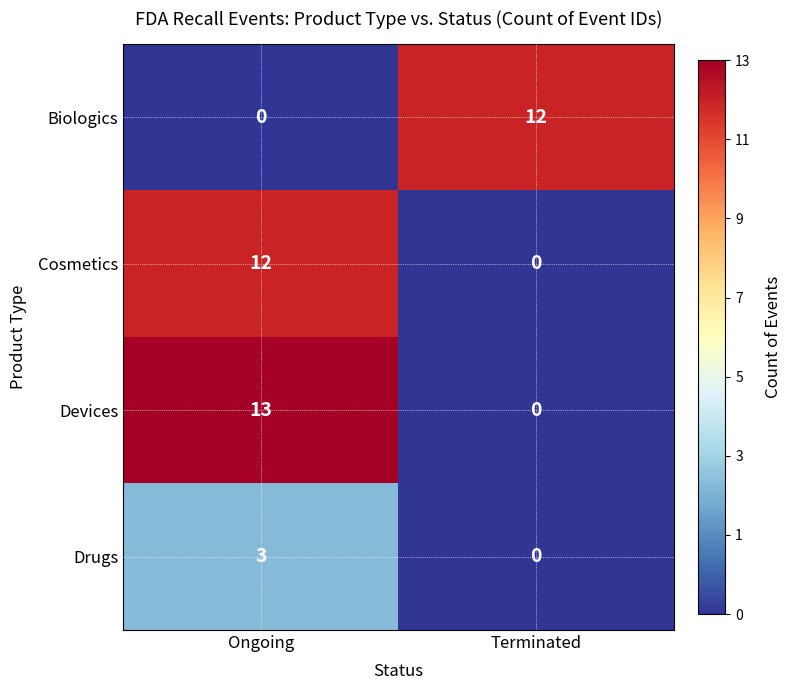

At which category is the sum across all series the highest?

Ongoing